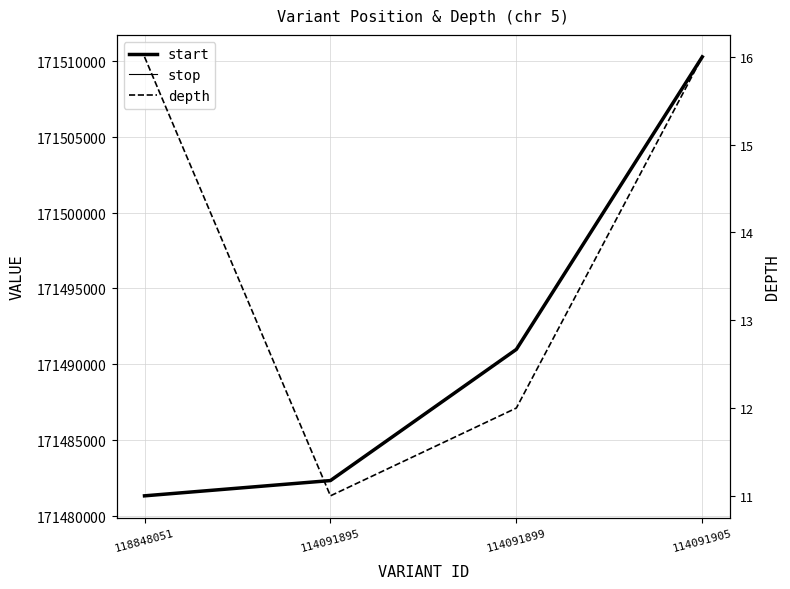

Between 114091899 and 114091905, which series saw the biggest shift?

start